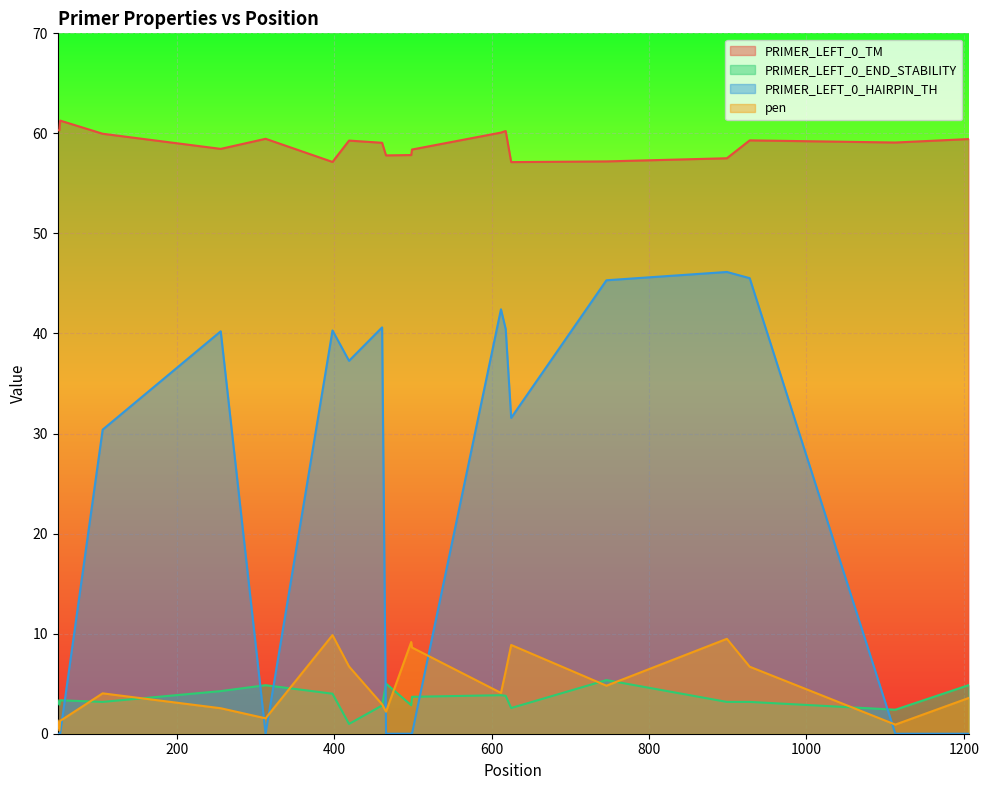

Reading right to left, extract all data points from this chart.

PRIMER_LEFT_0_TM: 59.4	59.1	59.3	57.5	57.2	57.1	60.2	60.1	58.4	57.8	57.8	59.1	59.3	57.1	59.5	58.5	60.0	61.3	60.3	60.3
PRIMER_LEFT_0_END_STABILITY: 4.8	2.4	3.2	3.2	5.4	2.6	3.8	3.9	3.7	2.9	5.0	2.8	1.0	4.0	4.8	4.3	3.2	3.3	2.9	3.3
PRIMER_LEFT_0_HAIRPIN_TH: 0.0	0.0	45.5	46.1	45.3	31.6	40.5	42.4	0.0	0.0	0.0	40.6	37.3	40.3	0.0	40.2	30.4	0.0	0.0	0.0
pen: 3.6	0.9	6.7	9.5	4.8	8.9	6.2	4.1	8.6	9.2	2.2	2.9	6.7	9.9	1.5	2.5	4.0	1.3	0.3	1.3